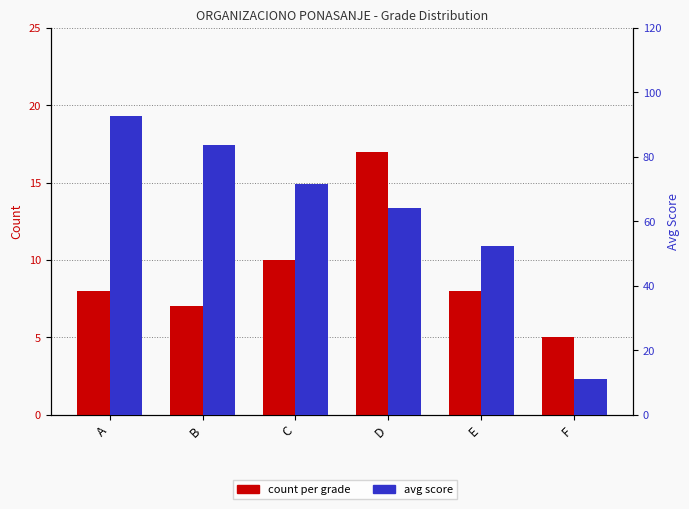

How many distinct data groups are displayed?

2